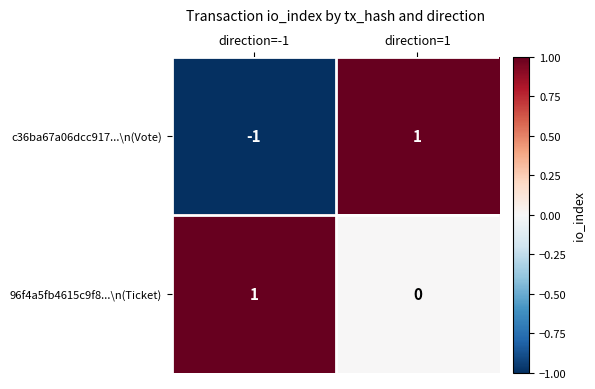

Reading right to left, transcribe all the data shown in this chart.

c36ba67a06dcc917...\n(Vote): direction=1=1	direction=-1=-1
96f4a5fb4615c9f8...\n(Ticket): direction=1=0	direction=-1=1